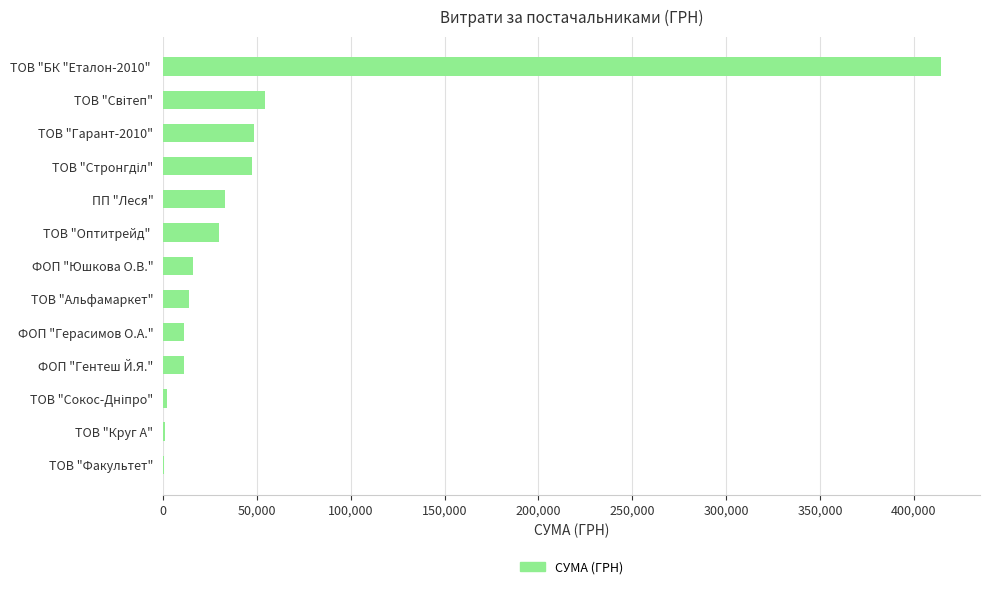

What is the change in value from ТОВ "Альфамаркет" to ПП "Леся"?

+19501.2